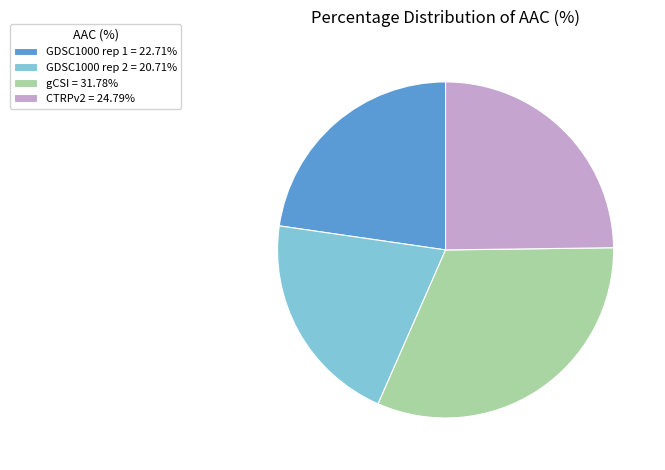

What is the ratio of the value at gCSI = 31.78% to the value at GDSC1000 rep 2 = 20.71%?

1.5